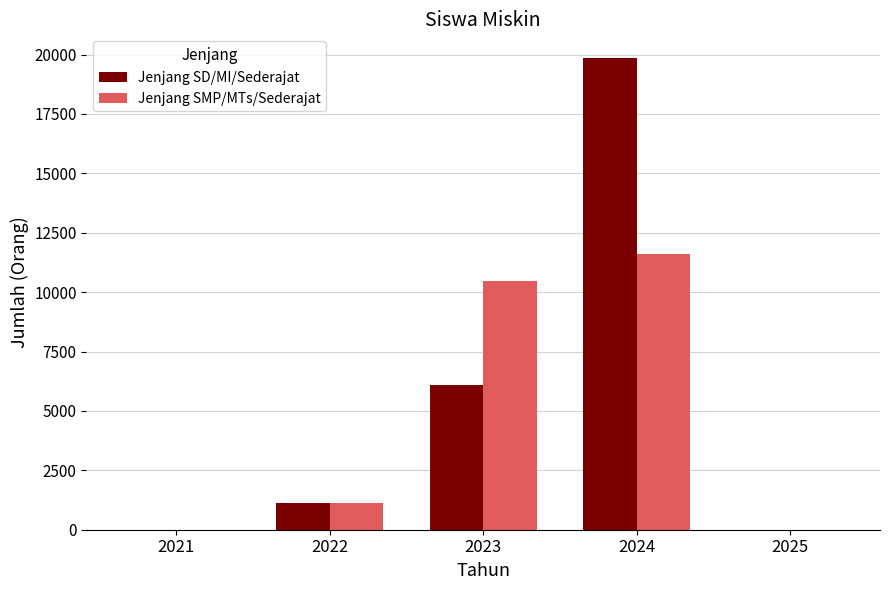

The value of Jenjang SMP/MTs/Sederajat at 2021 is 0. True or false?

True